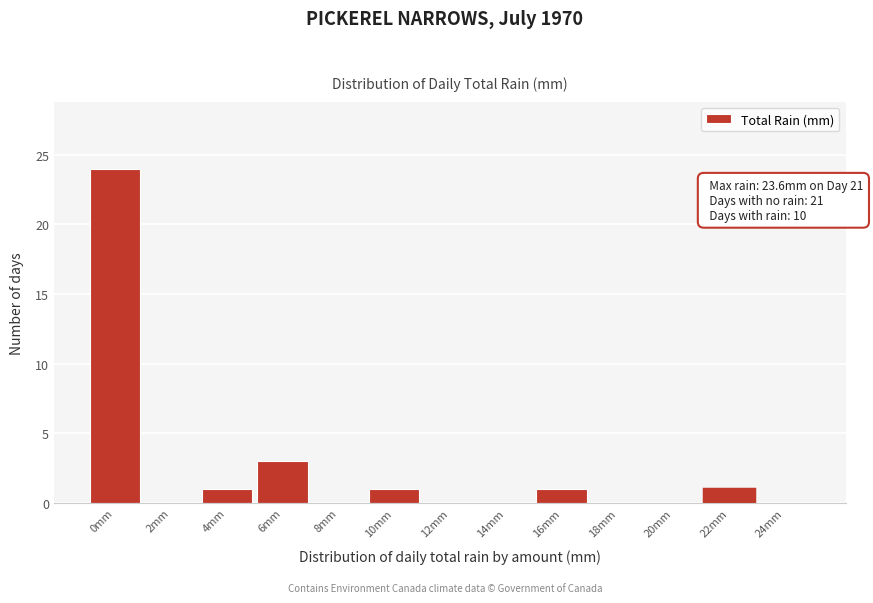

At which label is the value closest to 12?

6mm